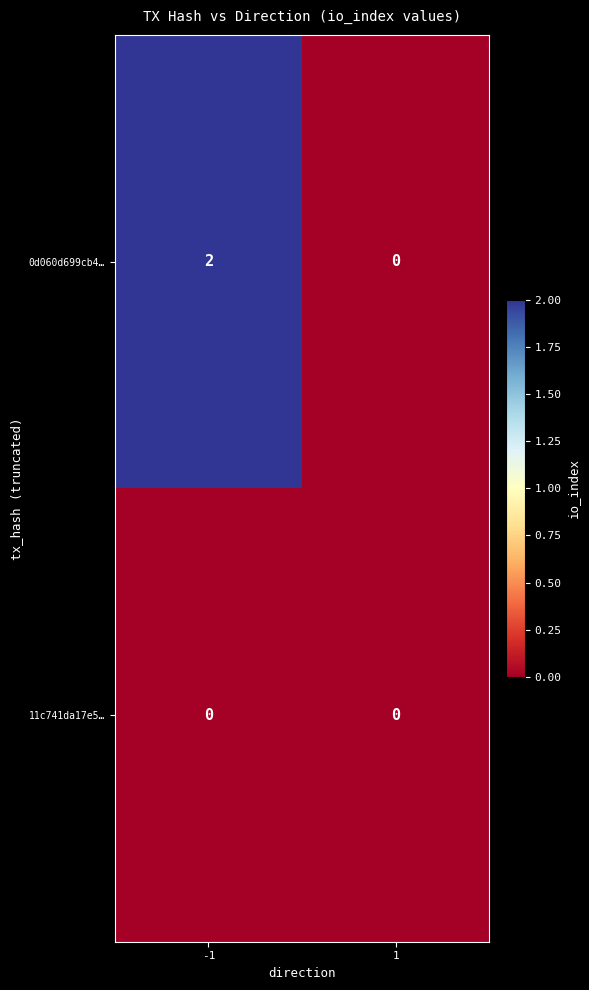

Which series changed the most between -1 and 1?

0d060d699cb4…